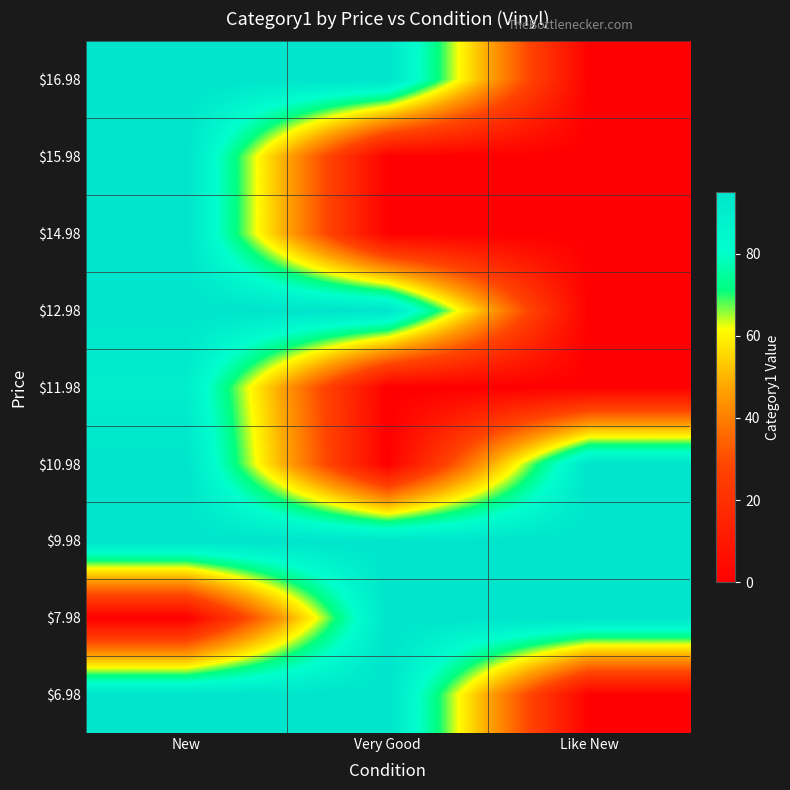

At how many categories does at least one series exceed 81?

3